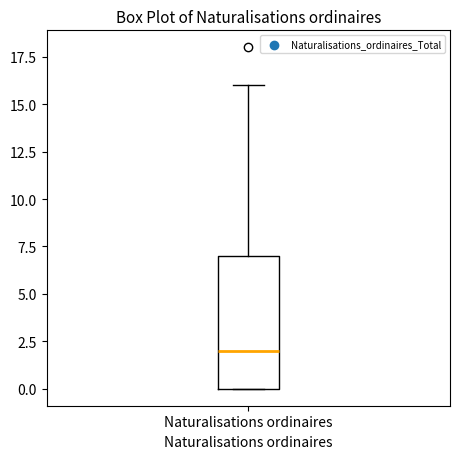

Read this box plot against the y-axis: the position of the median line, the range covered by the box, and the ends of both whiskers. The values are not printed on the chart, so give them approximately, as read against the axis.

median 2, box 0 to 7, whiskers 0 to 16